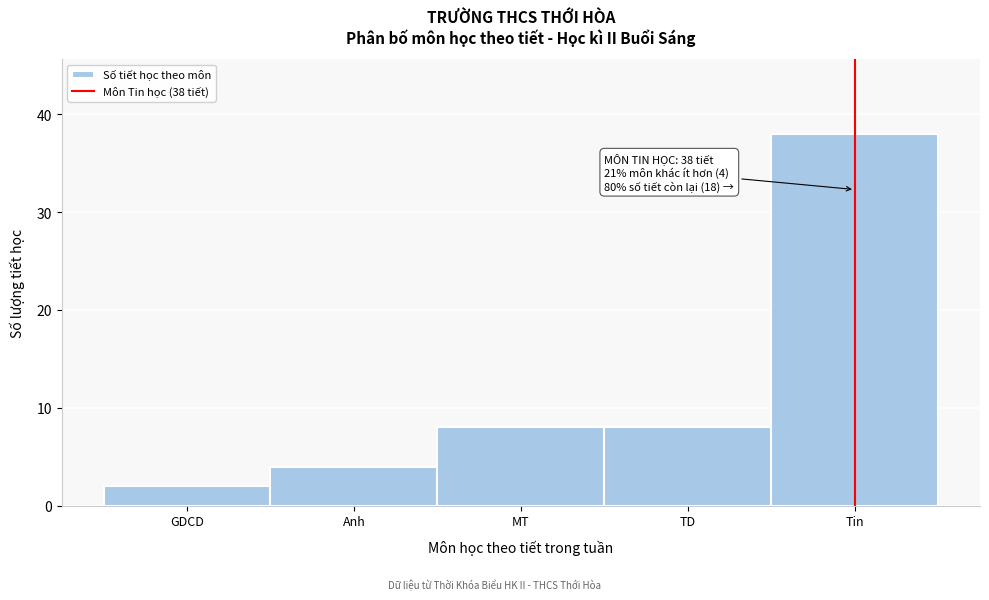

Reading left to right, list all the values displayed in this chart.

GDCD=2	Anh=4	MT=8	TD=8	Tin=38